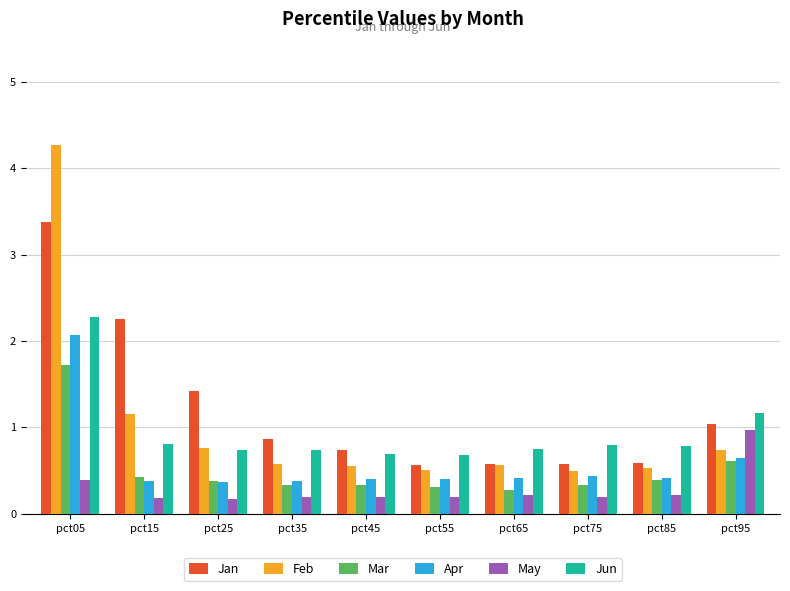

At which category does the chart reach its peak across all series?

pct05